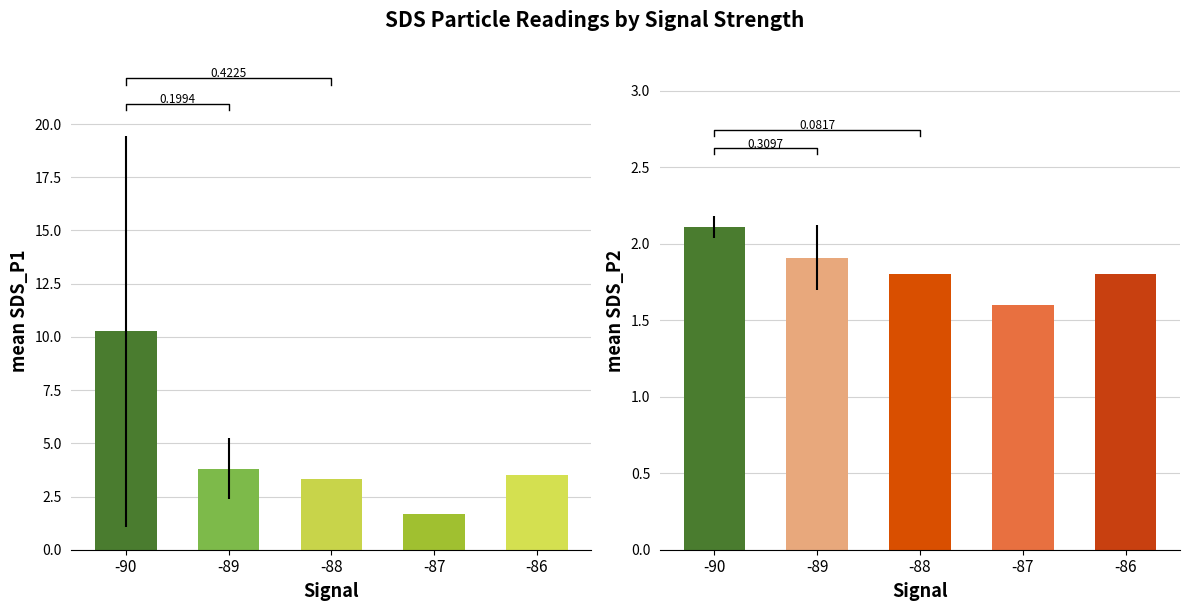

Are the bars grouped side by side (vs. stacked)?

Yes